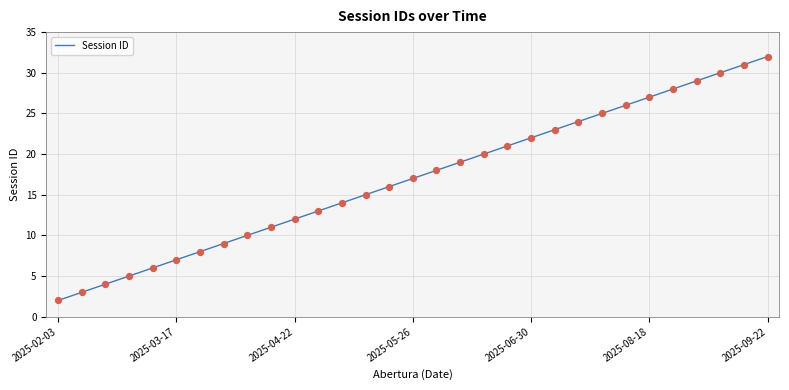

What is the difference between the maximum and minimum values?

30